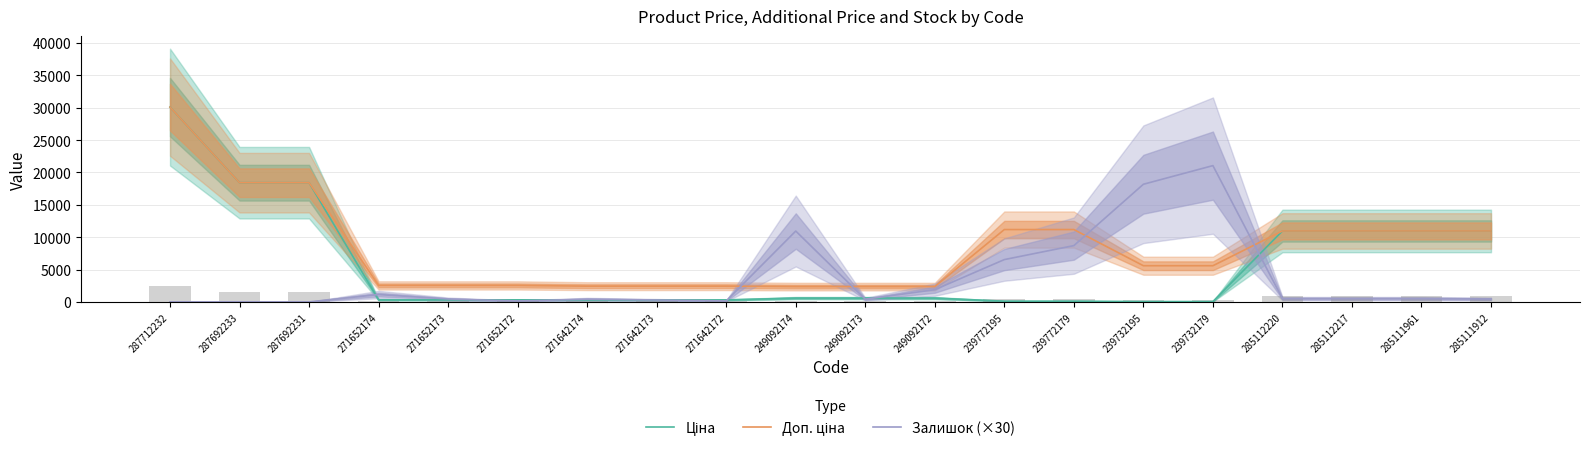

What is the maximum value shown in the chart?

30102.8